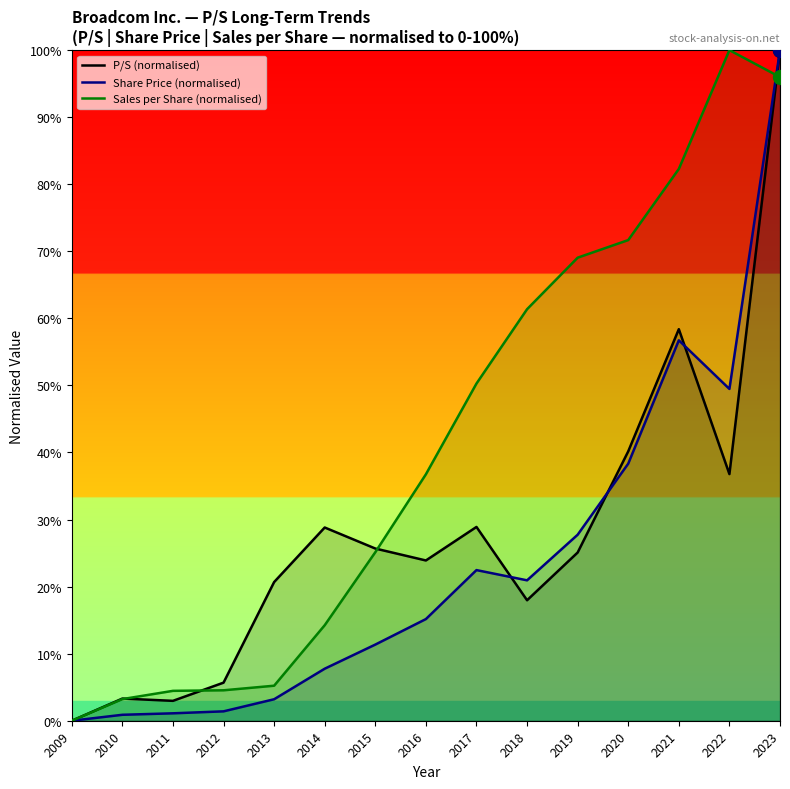

Rank the categories by Sales per Share (normalised) value from lowest to highest.

2009, 2010, 2011, 2012, 2013, 2014, 2015, 2016, 2017, 2018, 2019, 2020, 2021, 2023, 2022